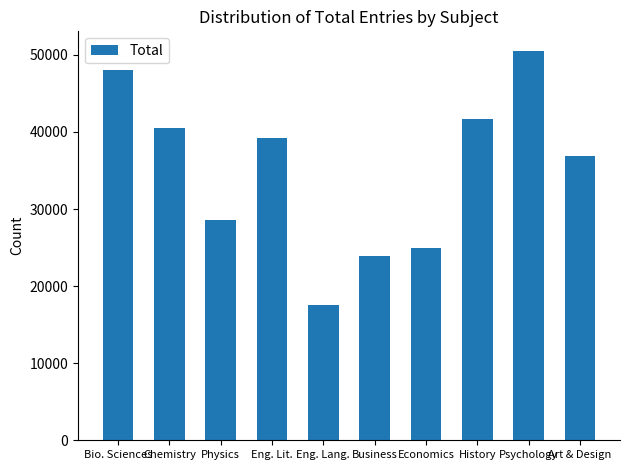

The value at Chemistry is 40578. True or false?

True